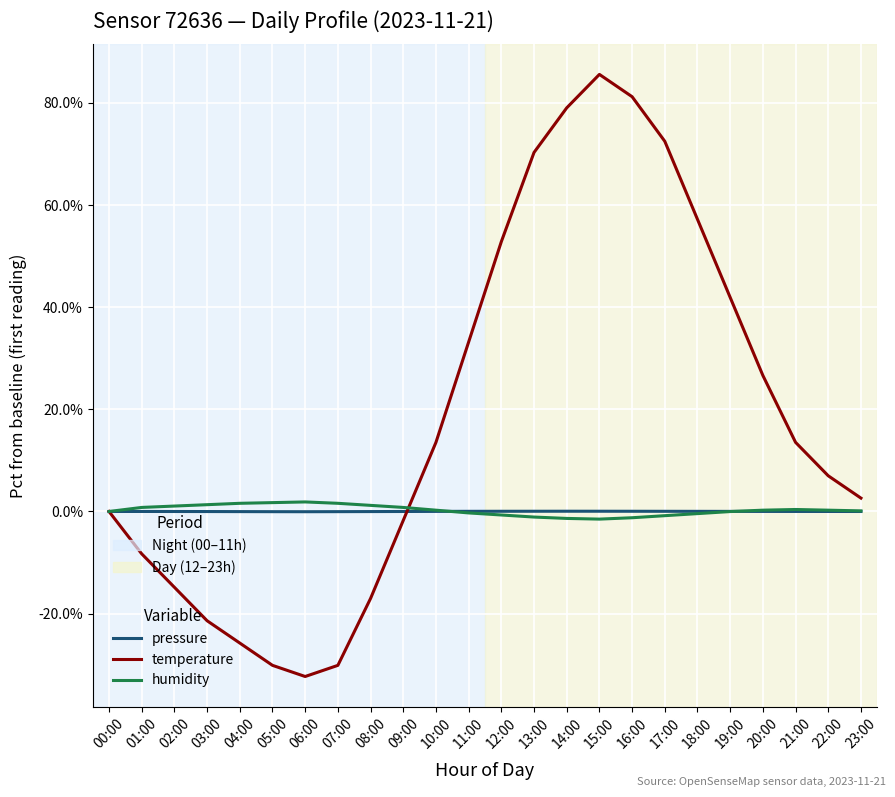

At which category is the sum across all series the highest?

15:00